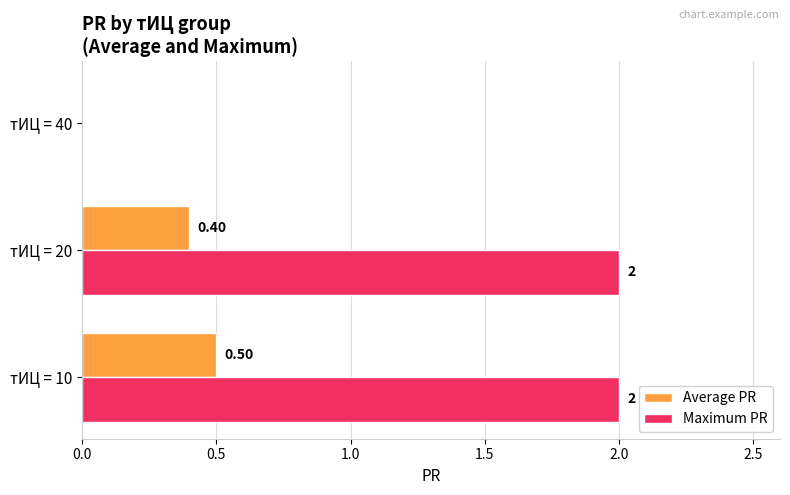

At which category is the sum across all series the highest?

тИЦ = 10